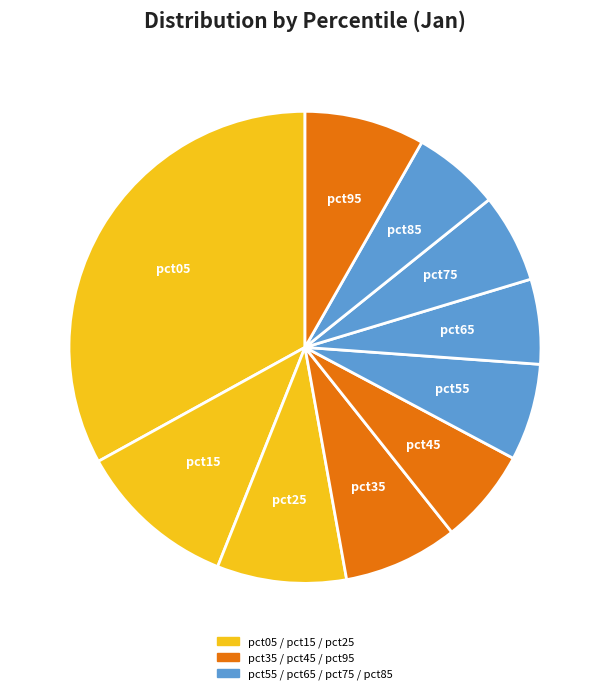

What is the largest slice in the pie chart?

pct05